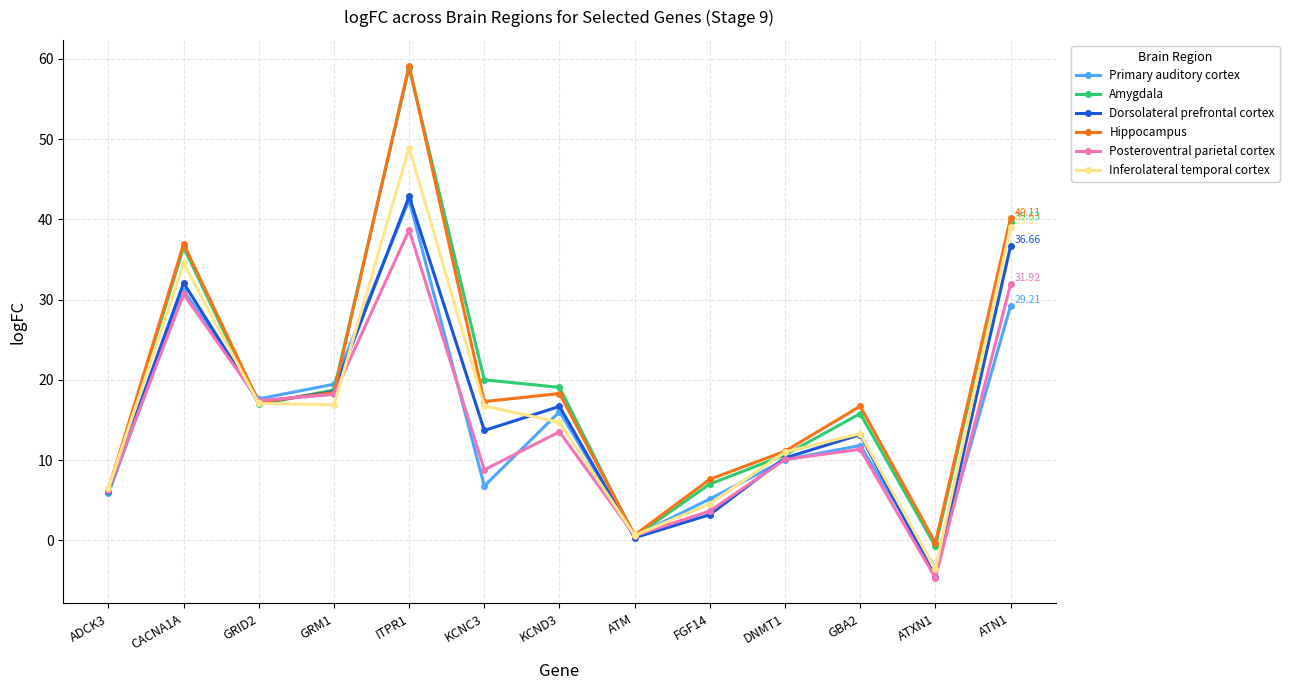

Rank the categories by Primary auditory cortex value from lowest to highest.

ATXN1, ATM, FGF14, ADCK3, KCNC3, DNMT1, GBA2, KCND3, GRID2, GRM1, ATN1, CACNA1A, ITPR1